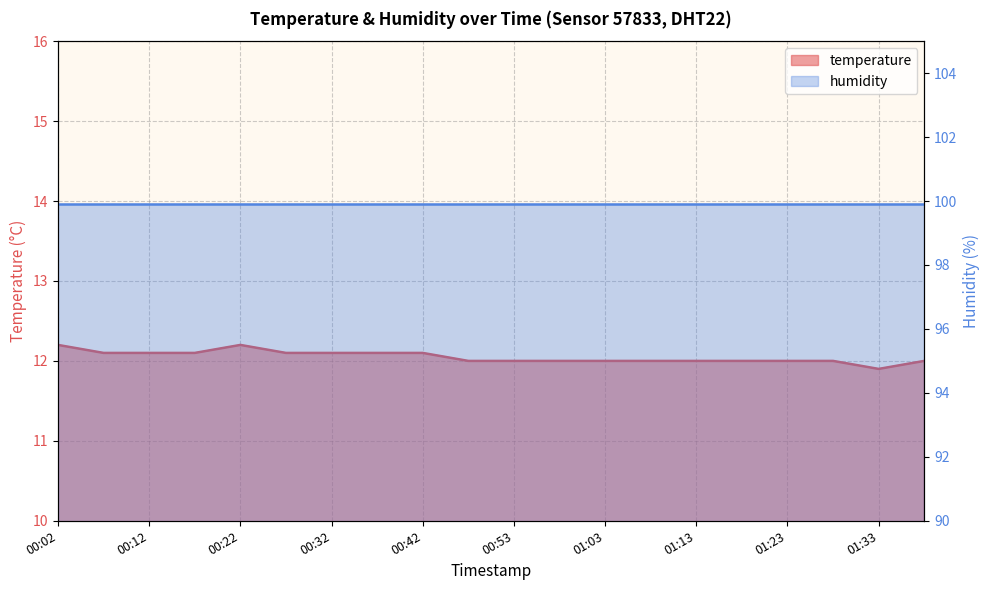

List the labels in order of value, largest first.

00:02, 00:22, 00:07, 00:12, 00:17, 00:27, 00:32, 00:37, 00:42, 00:48, 00:53, 00:58, 01:03, 01:08, 01:13, 01:18, 01:23, 01:28, 01:38, 01:33